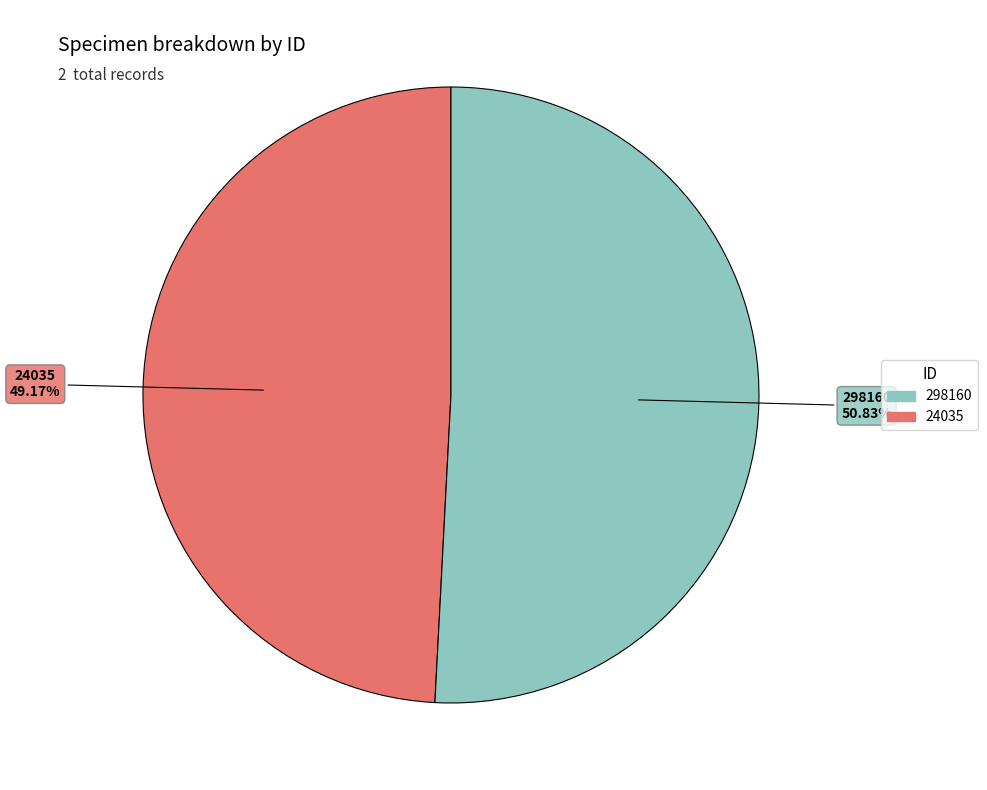

Is there any slice that represents more than half of the pie?

Yes